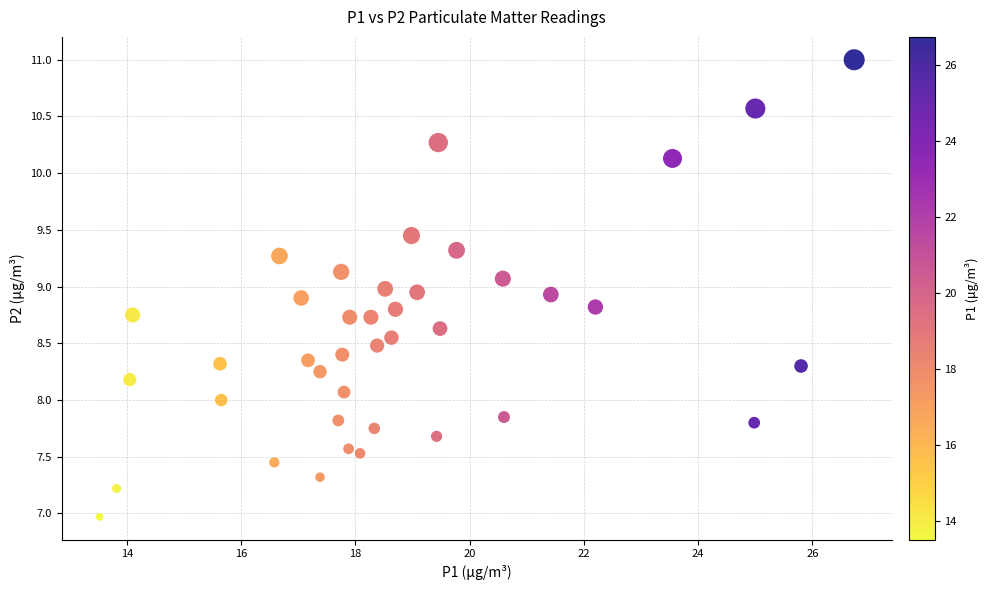

What is the range of X values (max minus min)?

13.2